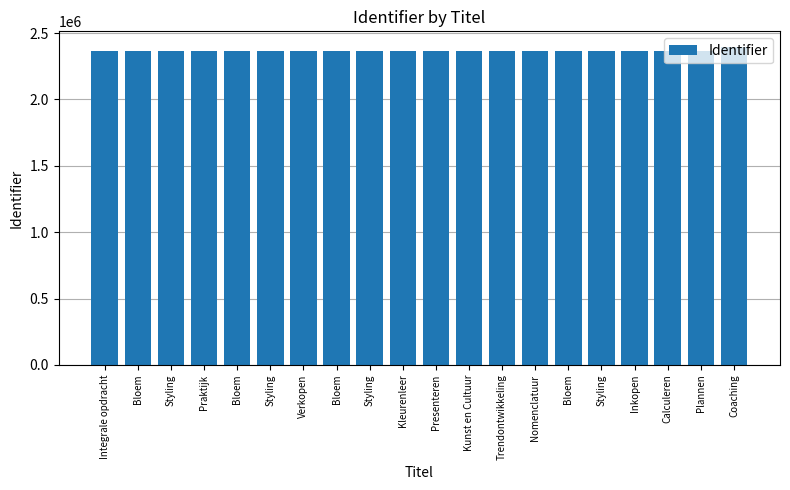

How many categories are shown in the chart?

20